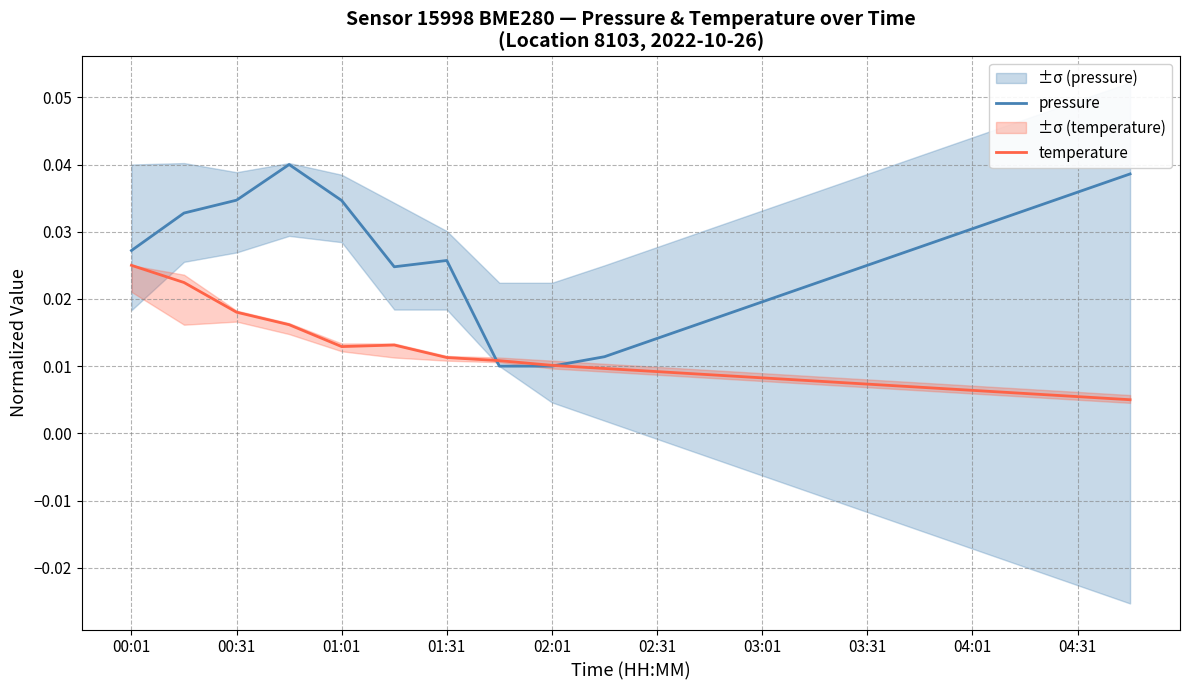

At which label is temperature closest to 0?

19